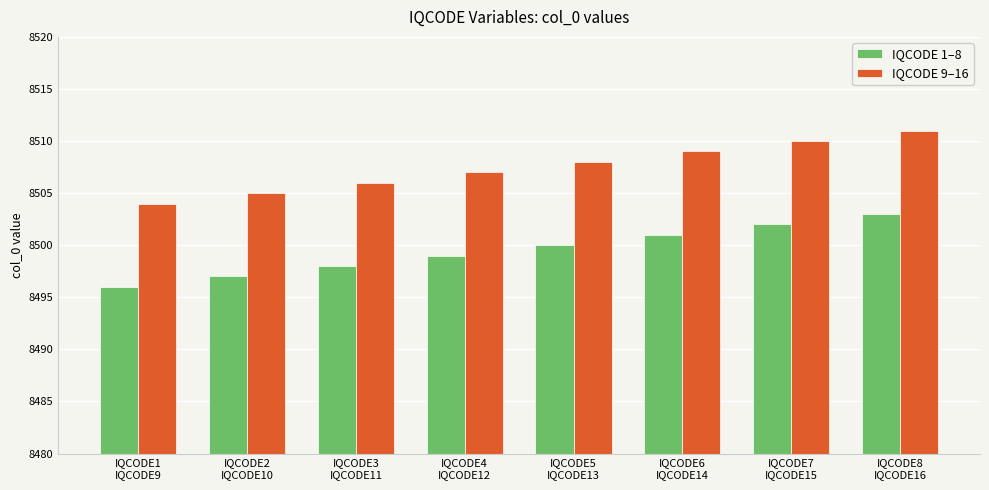

True or false: IQCODE 1–8 has a value of 8500 at IQCODE5
IQCODE13.

True